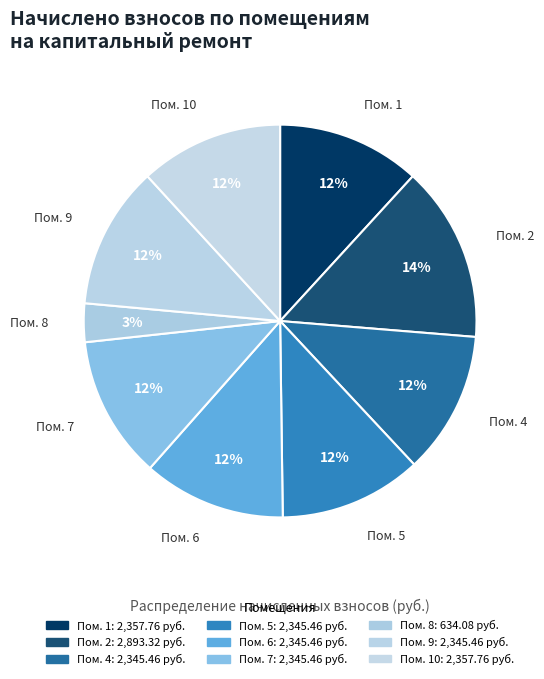

What is the smallest slice in the pie chart?

Пом. 8